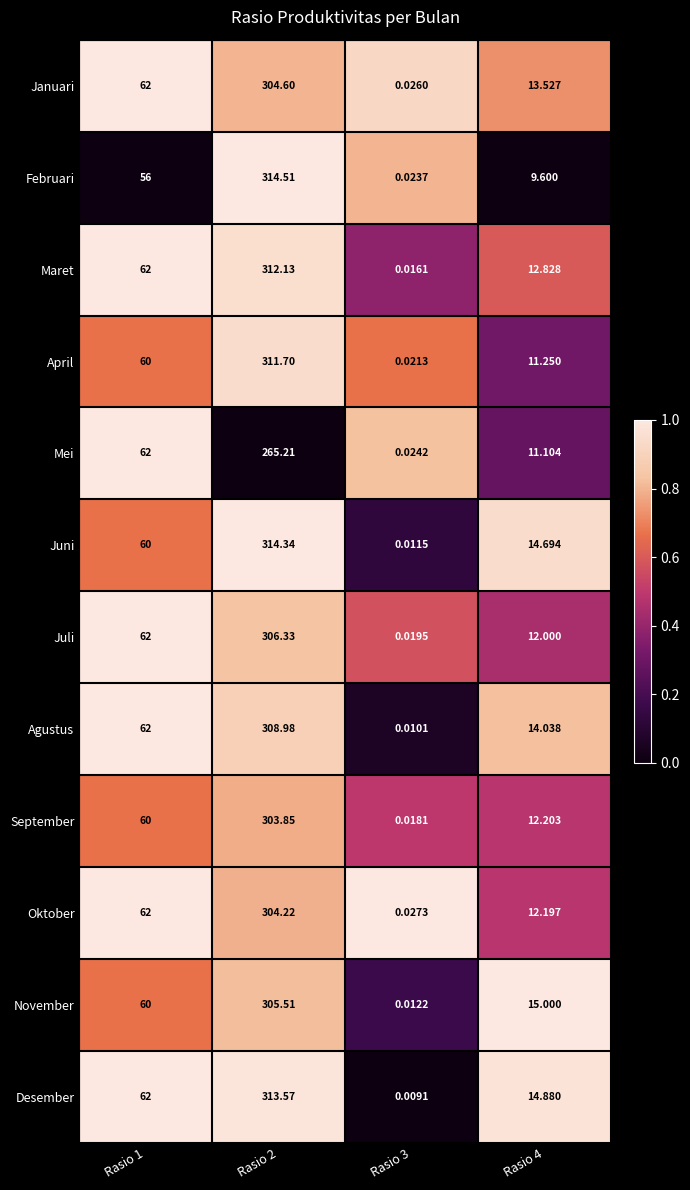

Is the value of September at Rasio 1 greater than the value of Desember at Rasio 2?

No